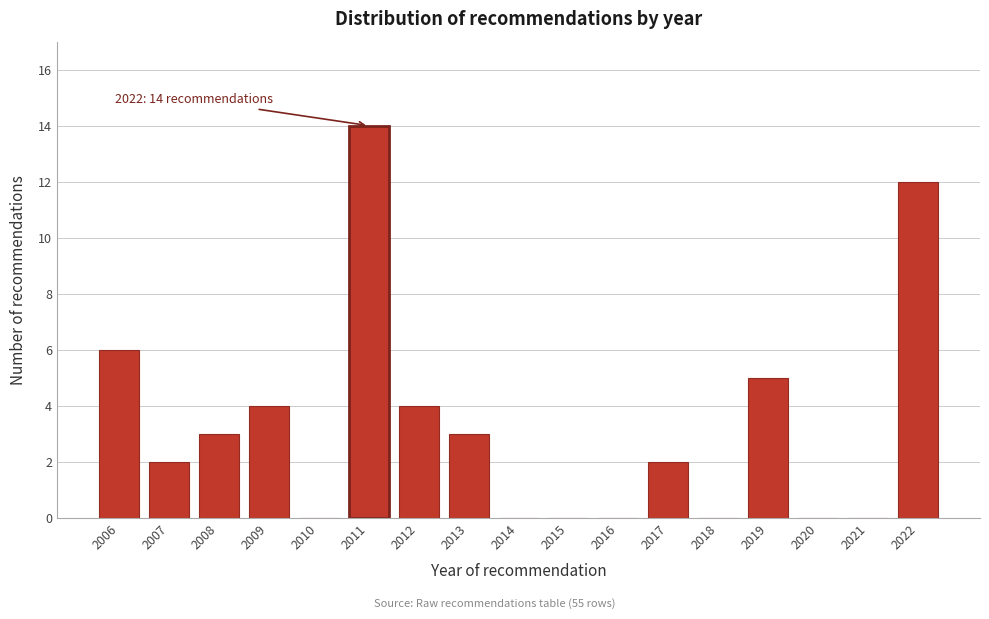

Reading left to right, what are all the values shown in this chart?

2006=6	2007=2	2008=3	2009=4	2010=0	2011=14	2012=4	2013=3	2014=0	2015=0	2016=0	2017=2	2018=0	2019=5	2020=0	2021=0	2022=12